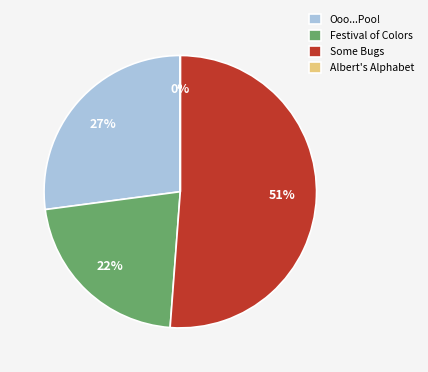

Is there a majority slice in this chart?

Yes